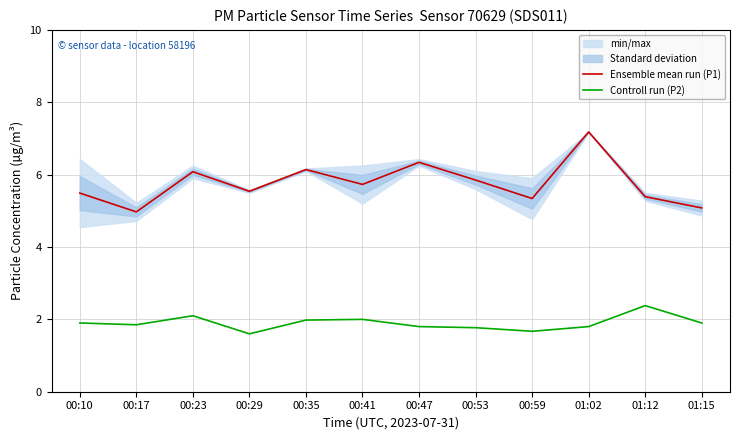

How many lines are shown in the chart?

2